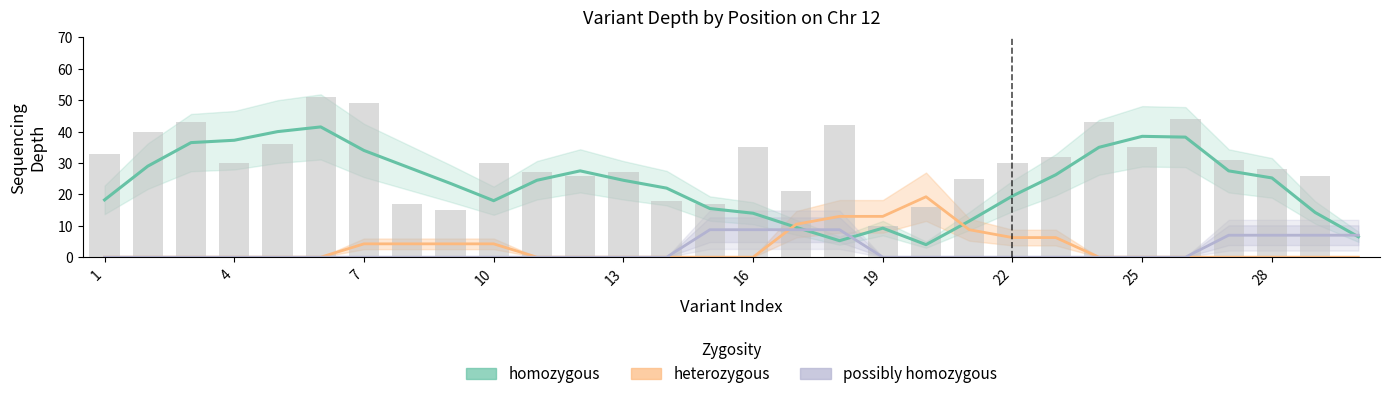

Are the bars horizontal?

No